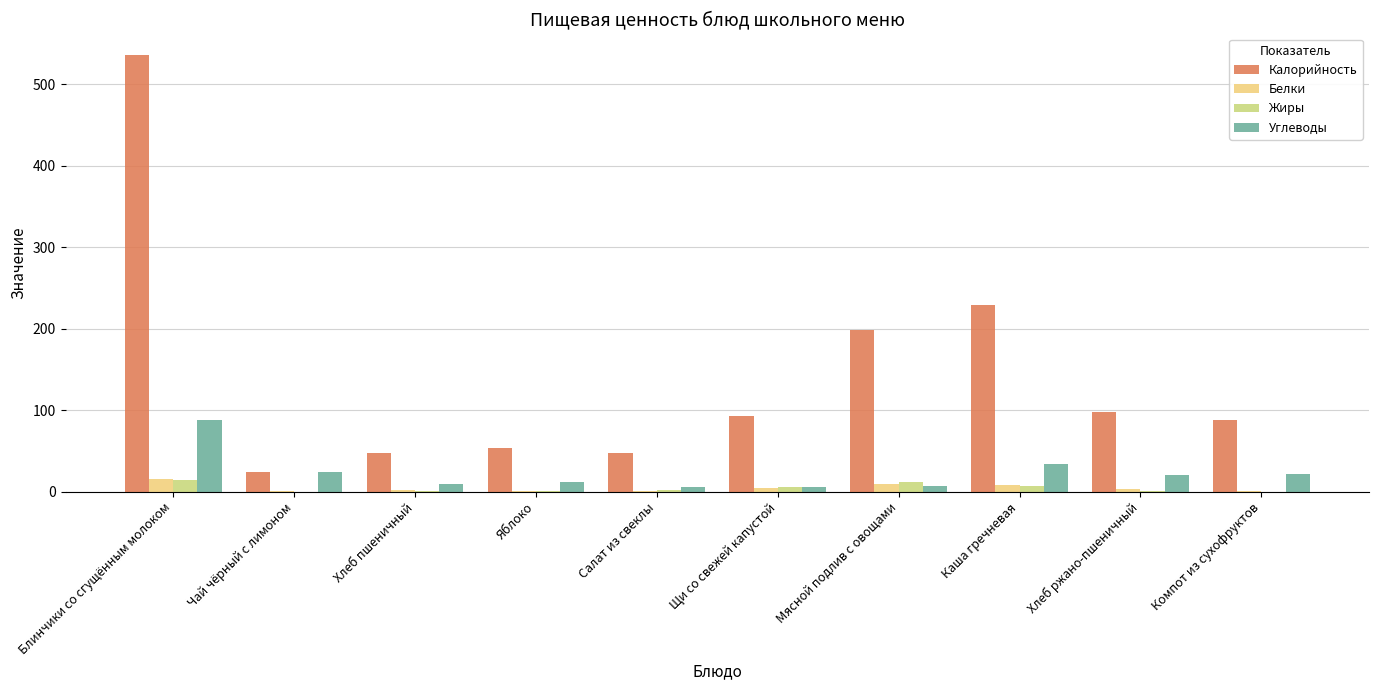

Which series has the largest total across all categories?

Калорийность